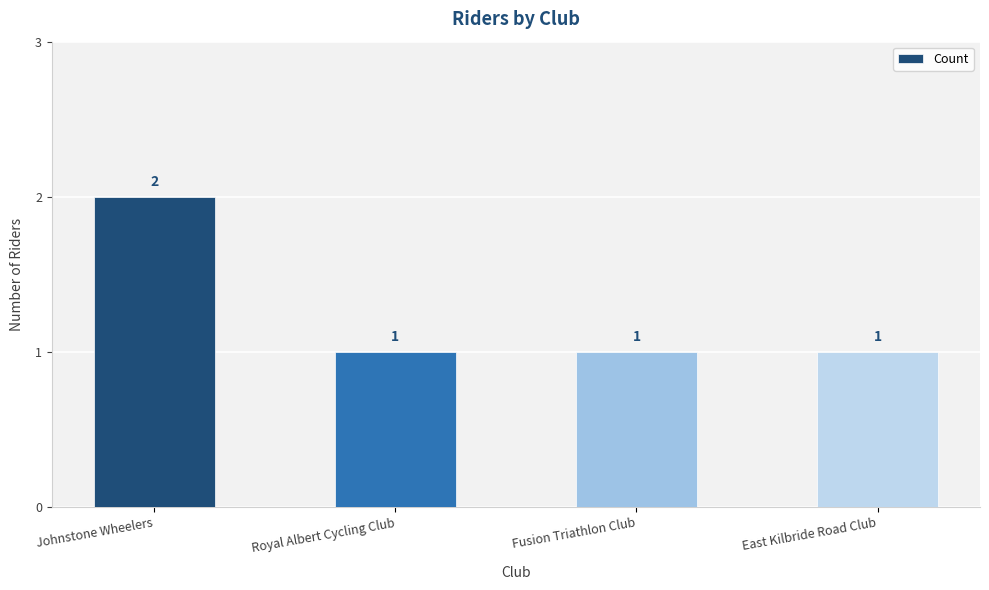

What is the maximum value shown in the chart?

2